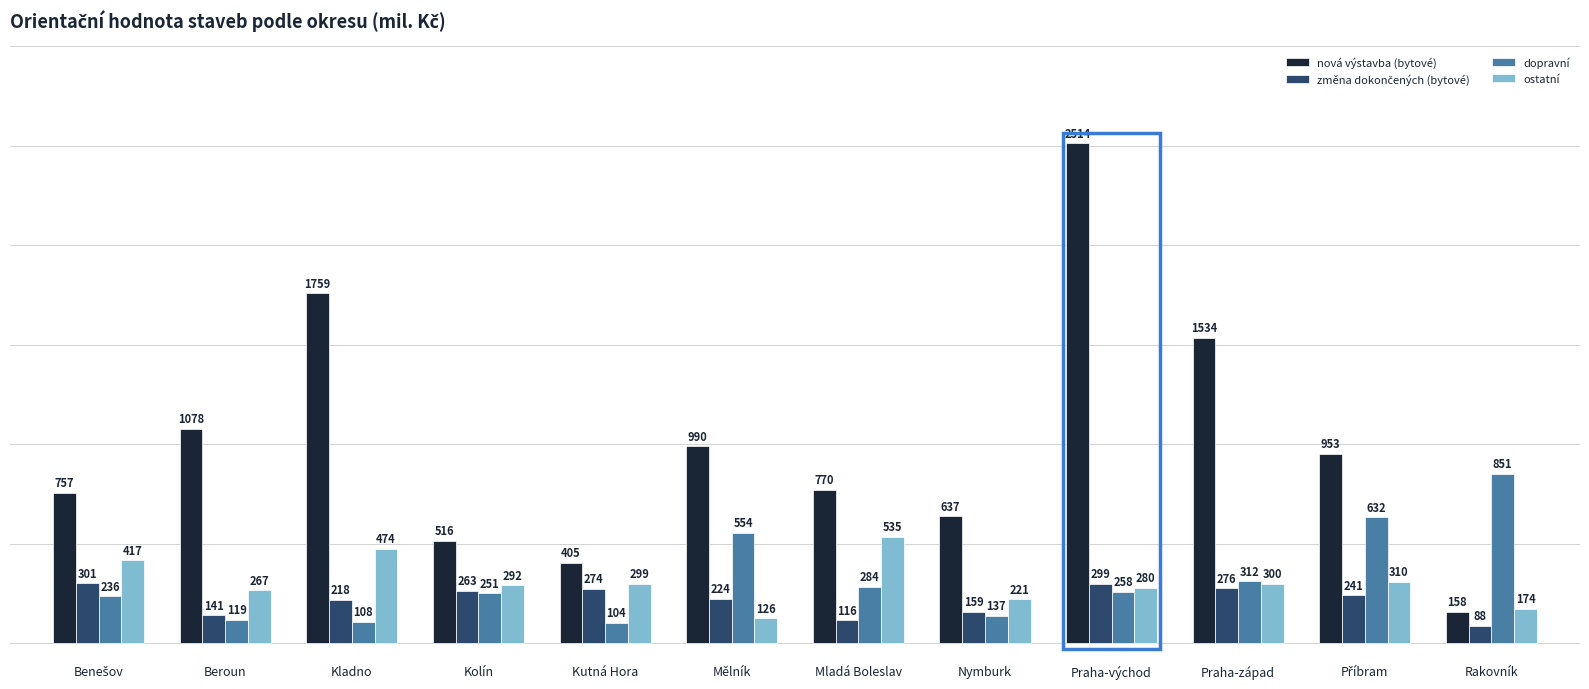

The nová výstavba (bytové) series shows 1393 at Praha-východ. True or false?

False